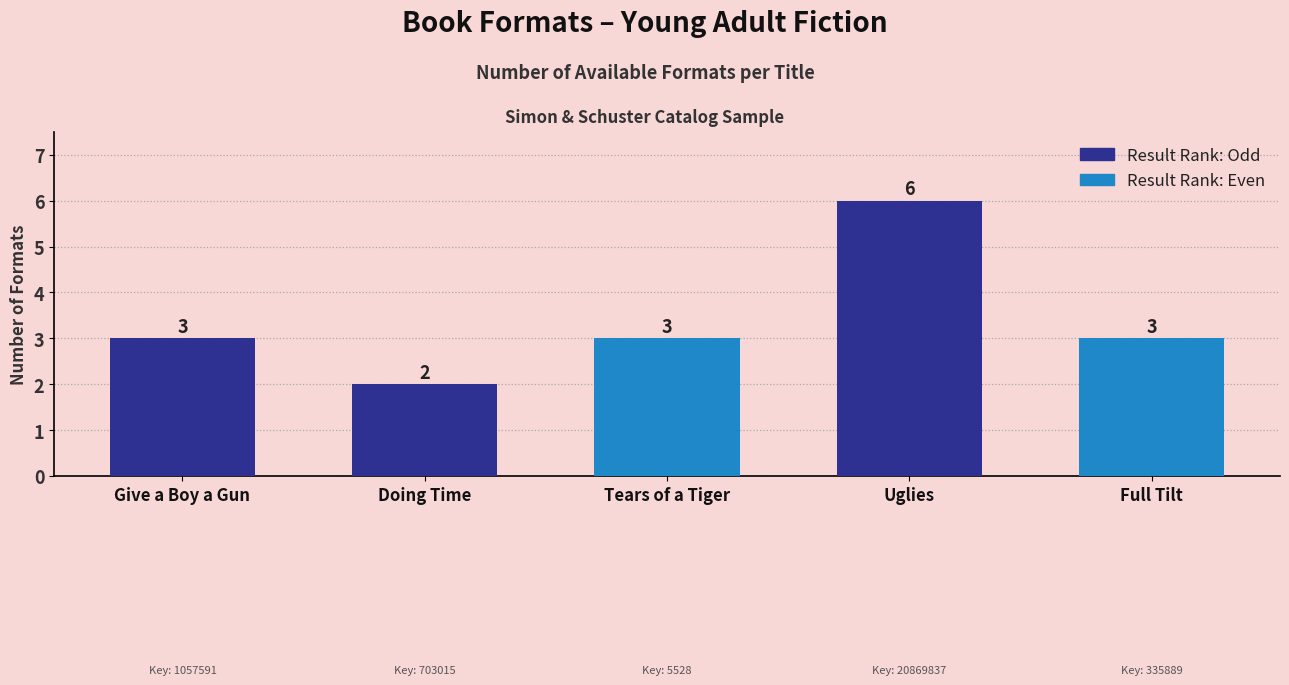

Does the chart contain stacked bars?

No